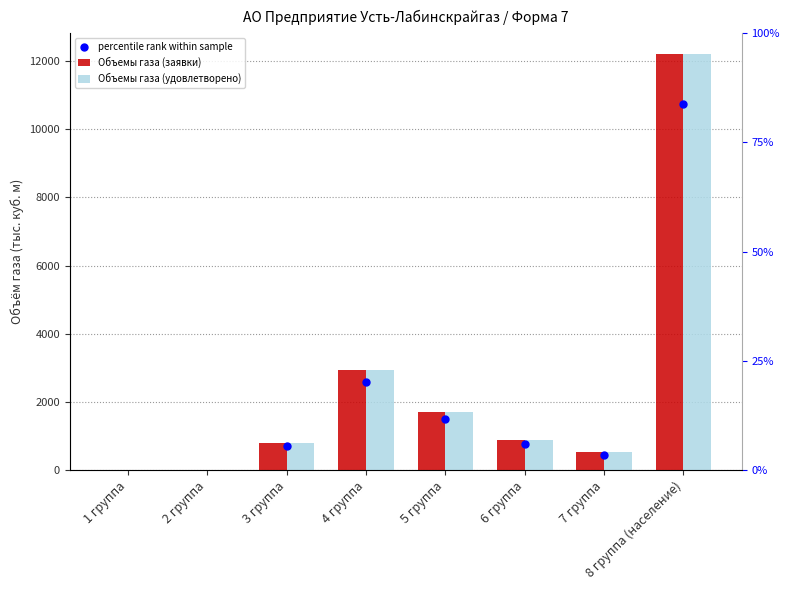

At which category is the sum across all series the highest?

8 группа (население)